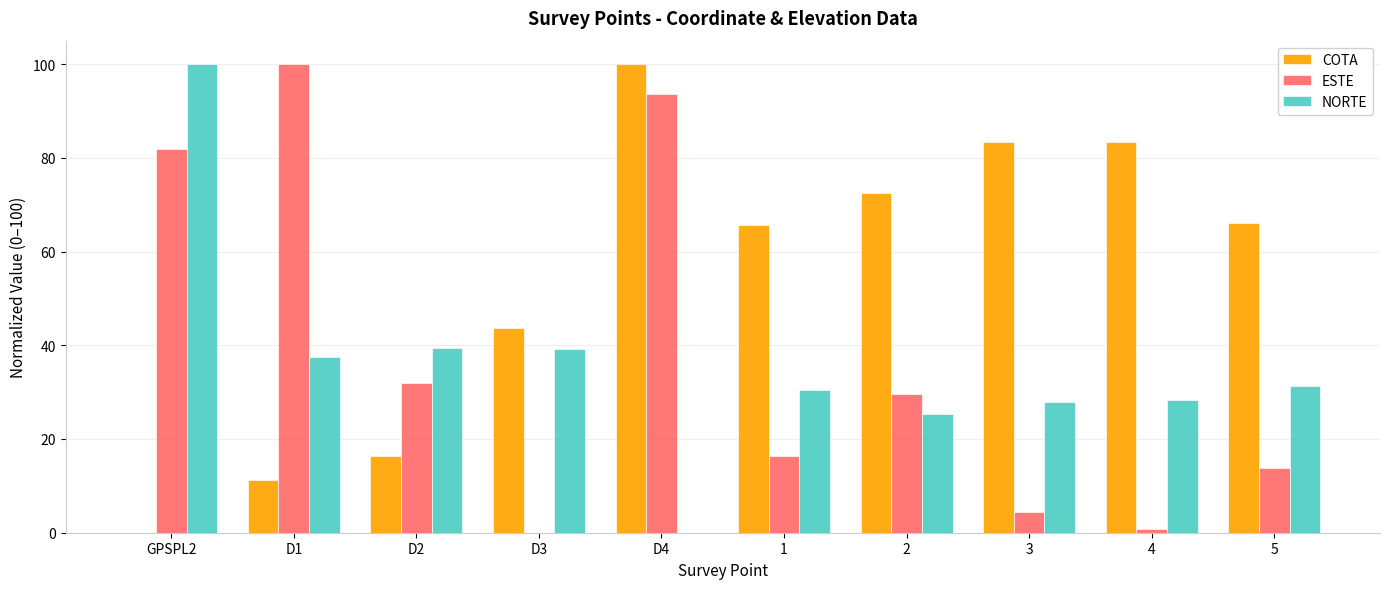

What is the total value across all series at D4?

193.6